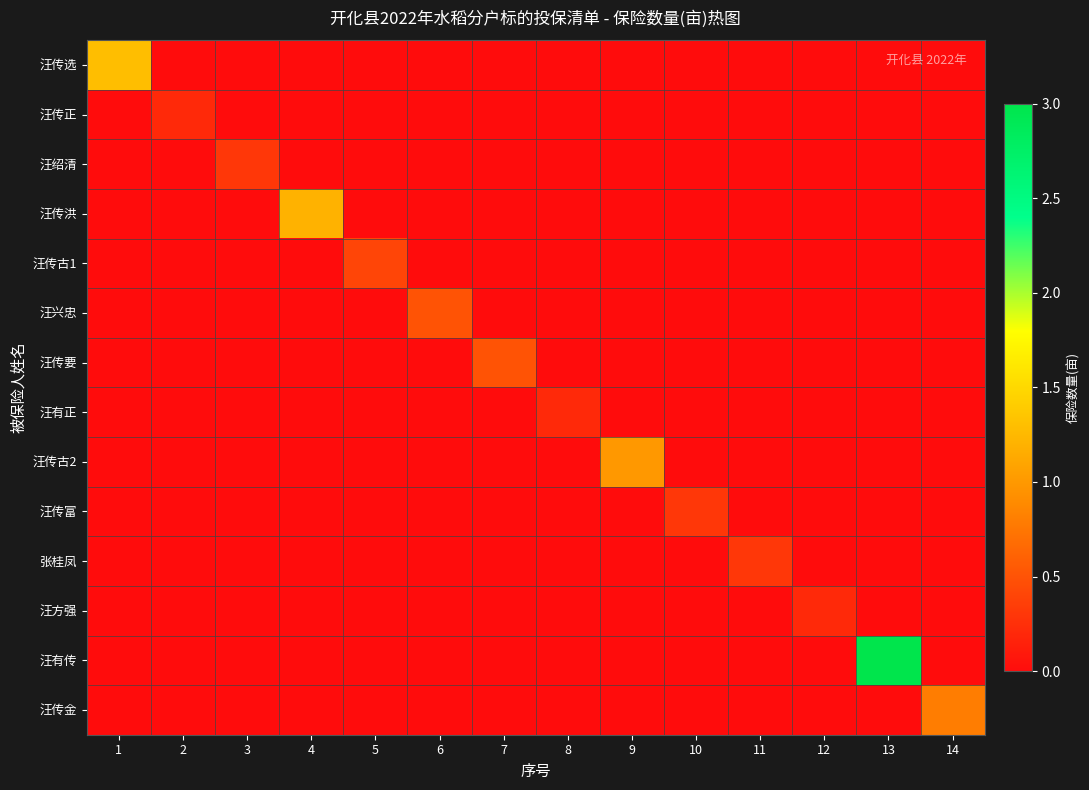

At how many categories does at least one series exceed 0?

14